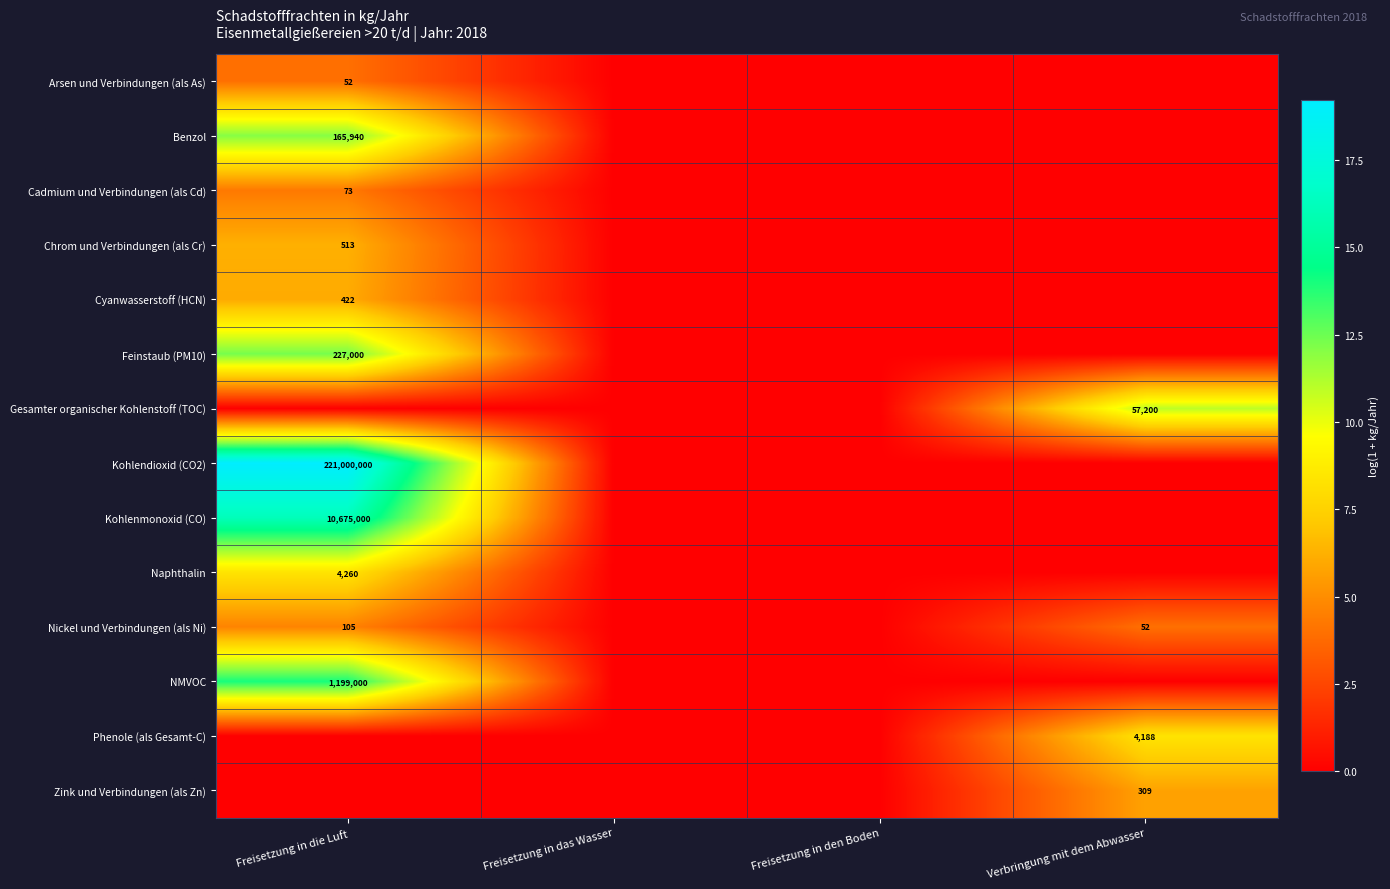

True or false: Nickel und Verbindungen (als Ni) has a value of 7.7 at Freisetzung in die Luft.

False